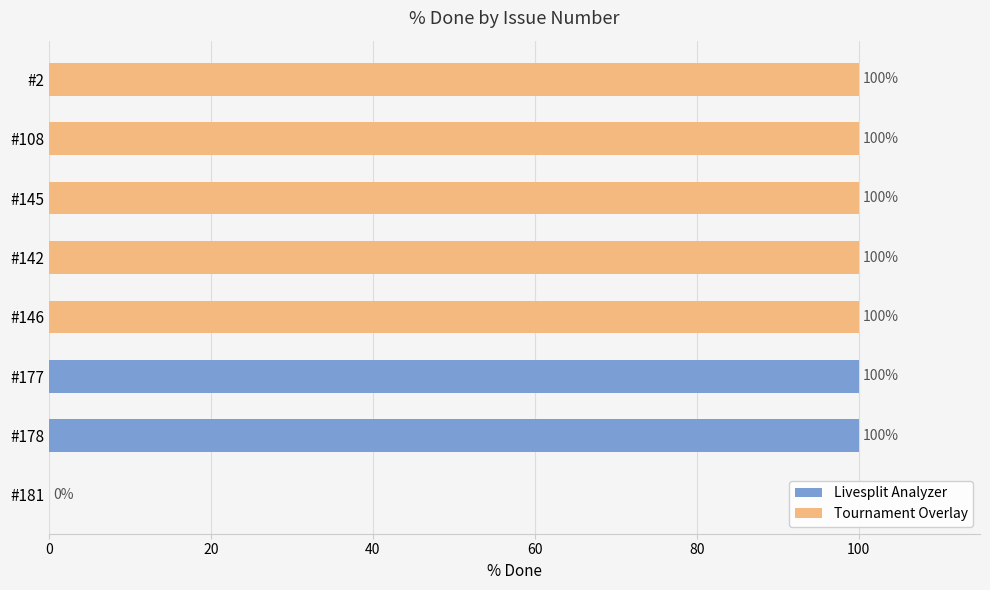

Rank the categories by value from highest to lowest.

#178, #177, #146, #142, #145, #108, #2, #181